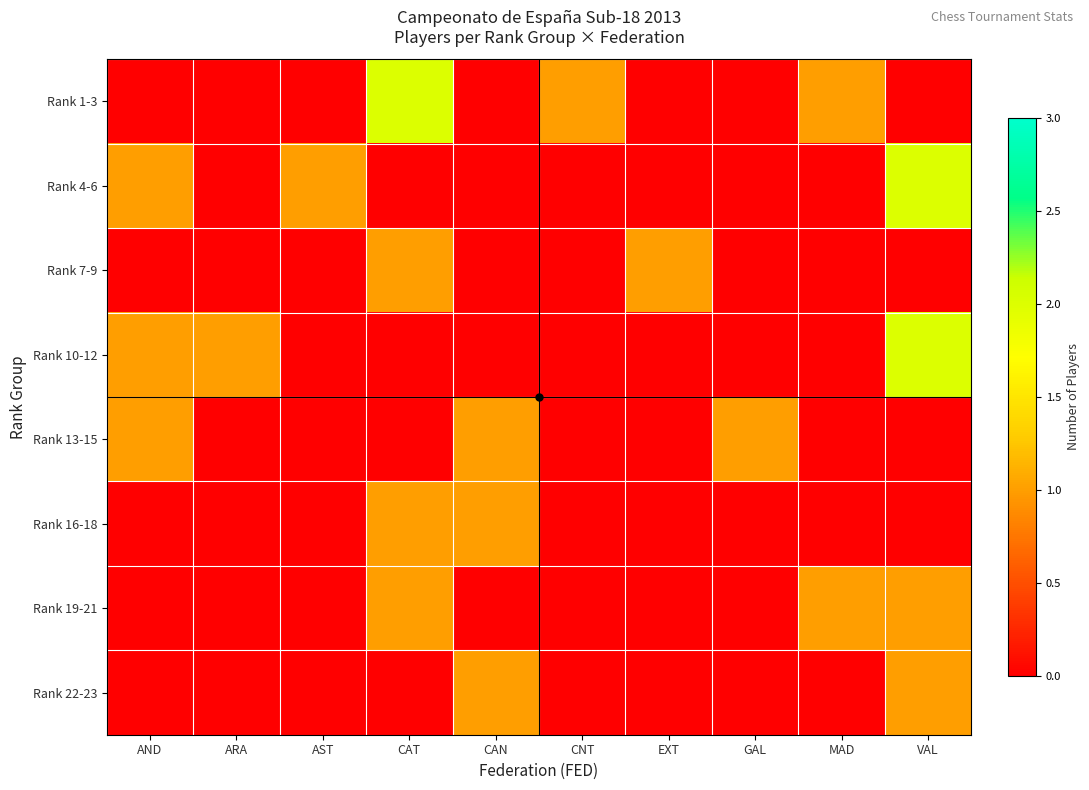

Reading left to right, what are all the values shown in this chart?

Rank 1-3: AND=0	ARA=0	AST=0	CAT=2	CAN=0	CNT=1	EXT=0	GAL=0	MAD=1	VAL=0
Rank 4-6: AND=1	ARA=0	AST=1	CAT=0	CAN=0	CNT=0	EXT=0	GAL=0	MAD=0	VAL=2
Rank 7-9: AND=0	ARA=0	AST=0	CAT=1	CAN=0	CNT=0	EXT=1	GAL=0	MAD=0	VAL=0
Rank 10-12: AND=1	ARA=1	AST=0	CAT=0	CAN=0	CNT=0	EXT=0	GAL=0	MAD=0	VAL=2
Rank 13-15: AND=1	ARA=0	AST=0	CAT=0	CAN=1	CNT=0	EXT=0	GAL=1	MAD=0	VAL=0
Rank 16-18: AND=0	ARA=0	AST=0	CAT=1	CAN=1	CNT=0	EXT=0	GAL=0	MAD=0	VAL=0
Rank 19-21: AND=0	ARA=0	AST=0	CAT=1	CAN=0	CNT=0	EXT=0	GAL=0	MAD=1	VAL=1
Rank 22-23: AND=0	ARA=0	AST=0	CAT=0	CAN=1	CNT=0	EXT=0	GAL=0	MAD=0	VAL=1